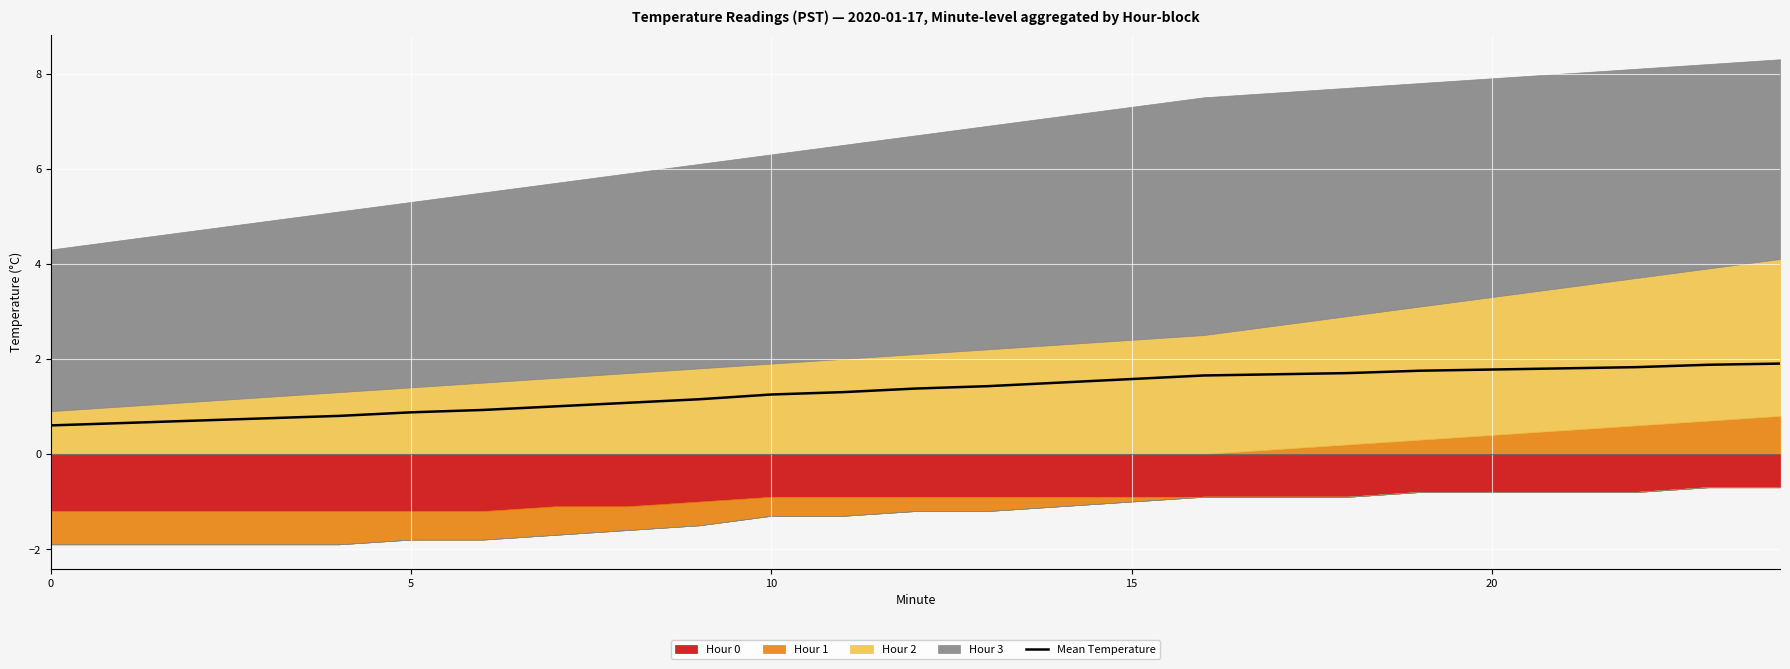

Where does the data first go above 1?

8